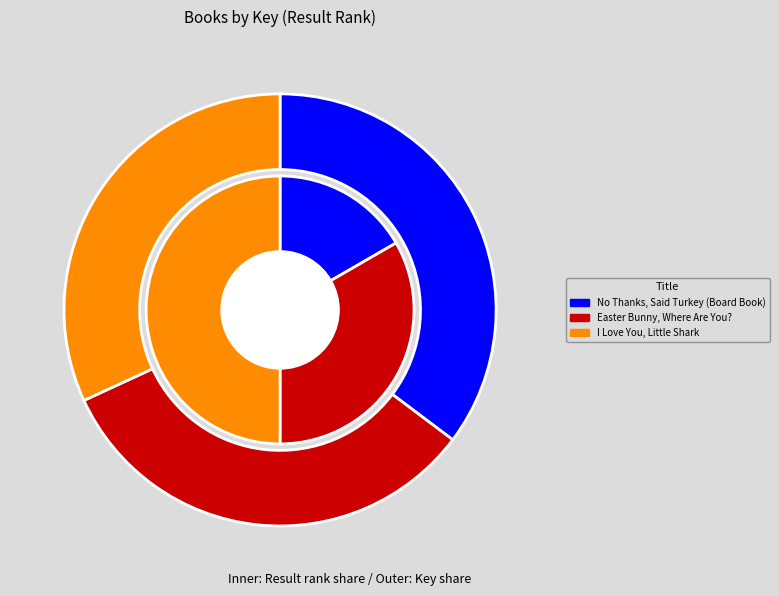

How many segments does this pie chart have?

3